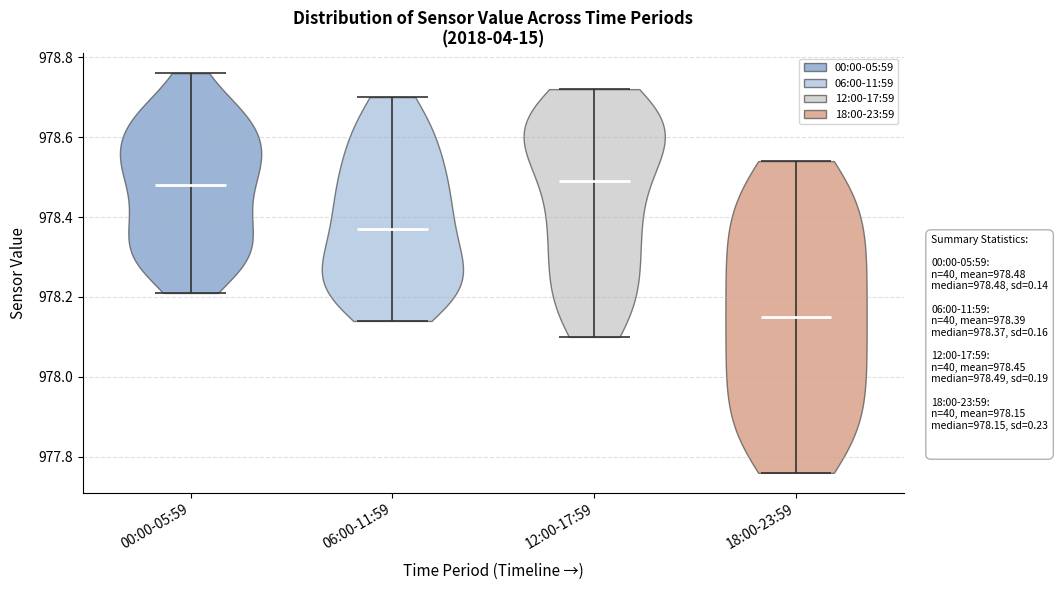

Reading left to right, read every violin against the y-axis: where its median line is, and the lowest and highest points it reaches. The values are not printed on the chart, so give them approximately, as read against the axis.

00:00-05:59: median line 978.48, lowest point 978.22, highest point 978.76
06:00-11:59: median line 978.38, lowest point 978.14, highest point 978.70
12:00-17:59: median line 978.50, lowest point 978.10, highest point 978.72
18:00-23:59: median line 978.16, lowest point 977.76, highest point 978.54